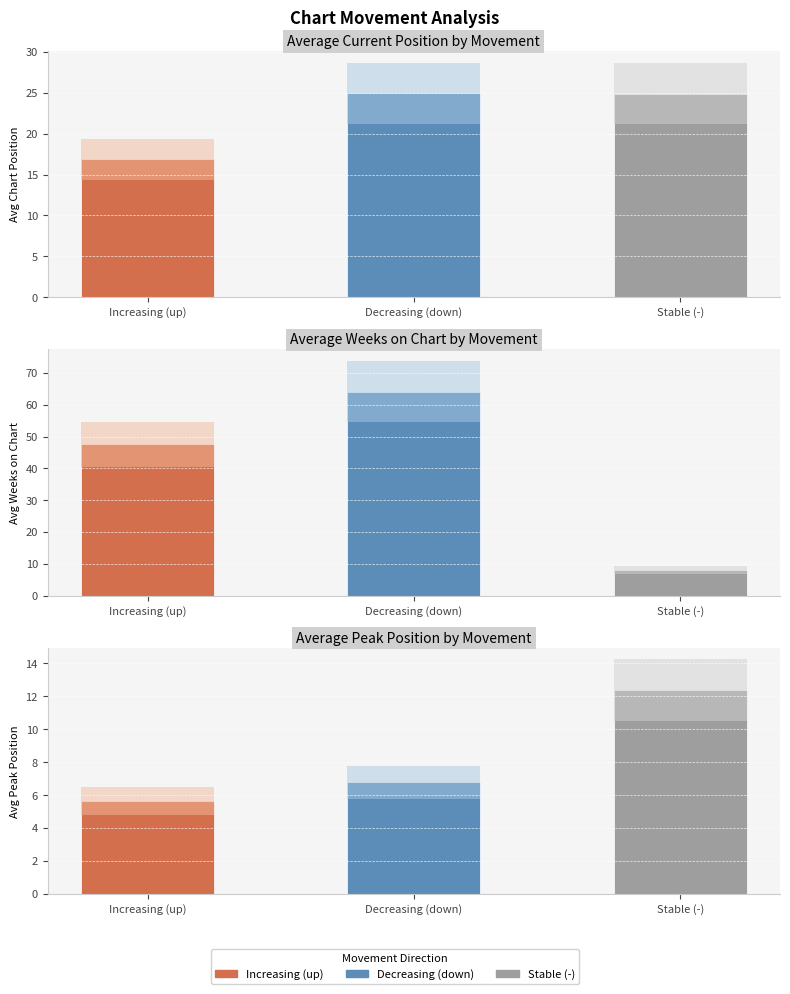

Is it true that Avg Position equals 36.6 at down?

False